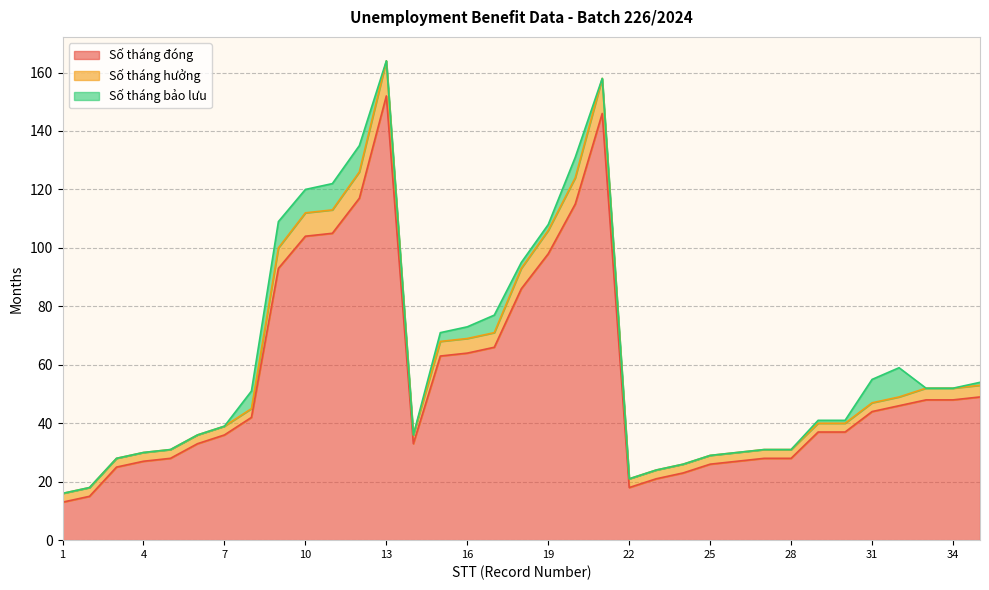

What is the maximum value for Số tháng đóng?

152